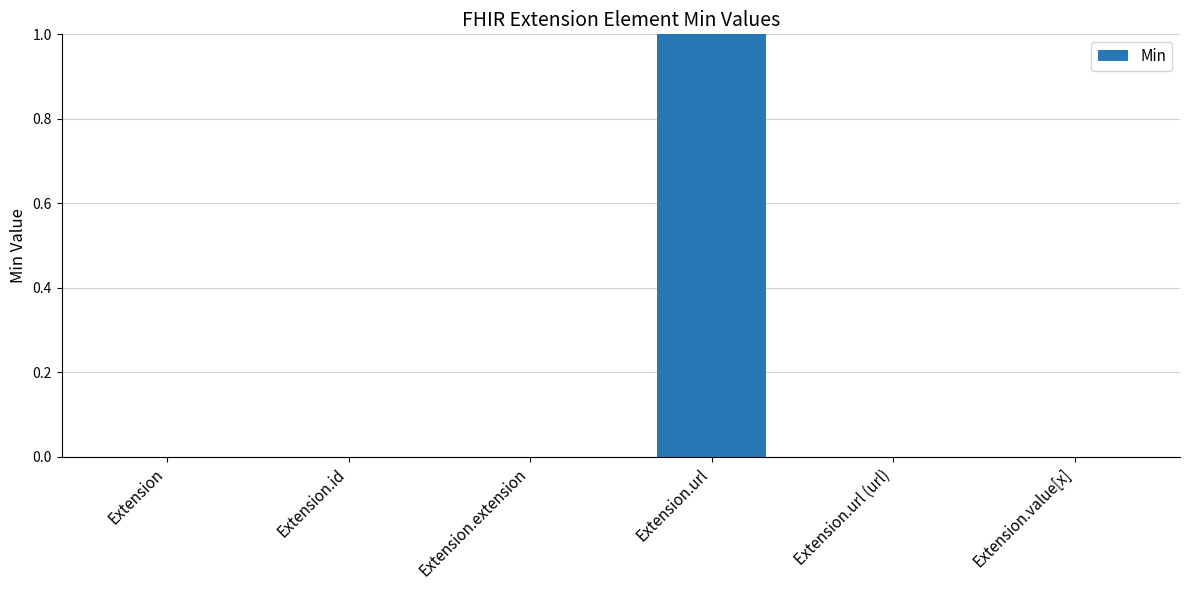

Reading right to left, what are all the values shown in this chart?

Extension.value[x]=0	Extension.url (url)=0	Extension.url=1	Extension.extension=0	Extension.id=0	Extension=0